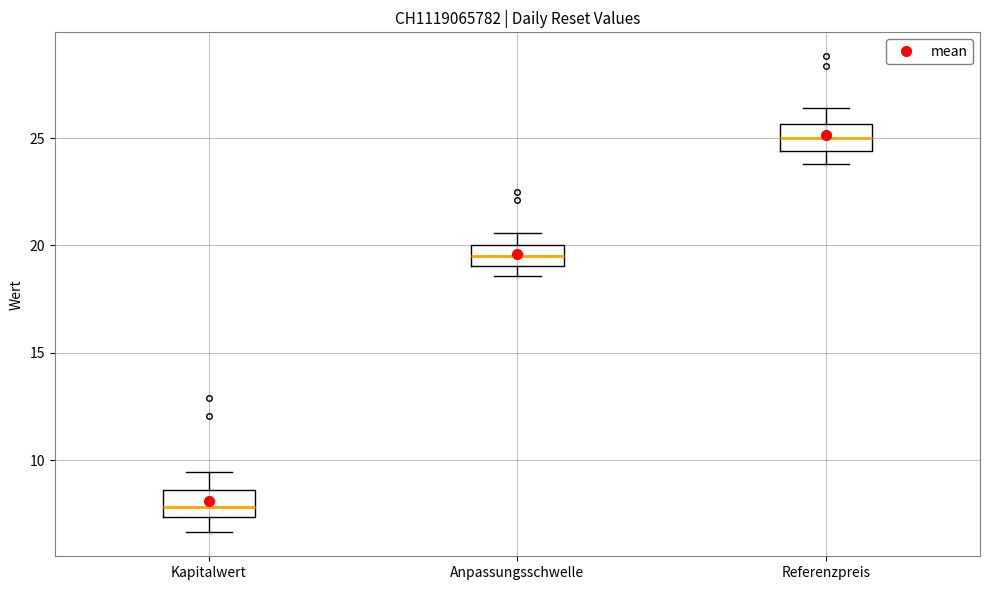

Reading left to right, read every box against the y-axis: the position of its median line, the range the box covers, and the ends of its whiskers. The values are not printed on the chart, so give them approximately, as read against the axis.

Kapitalwert: median 8.0, box 7.5 to 8.5, whiskers 6.5 to 9.5
Anpassungsschwelle: median 19.5, box 19.0 to 20.0, whiskers 18.5 to 20.5
Referenzpreis: median 25.0, box 24.5 to 25.5, whiskers 24.0 to 26.5